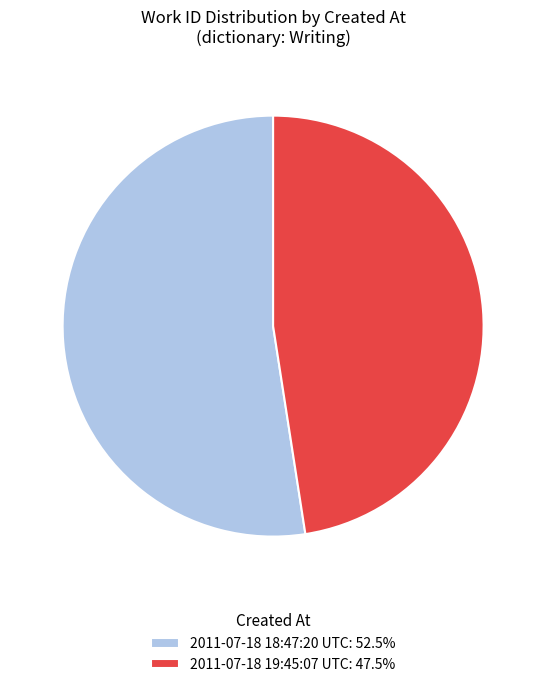

The 2011-07-18 18:47:20 UTC slice represents 52% of the pie. True or false?

True